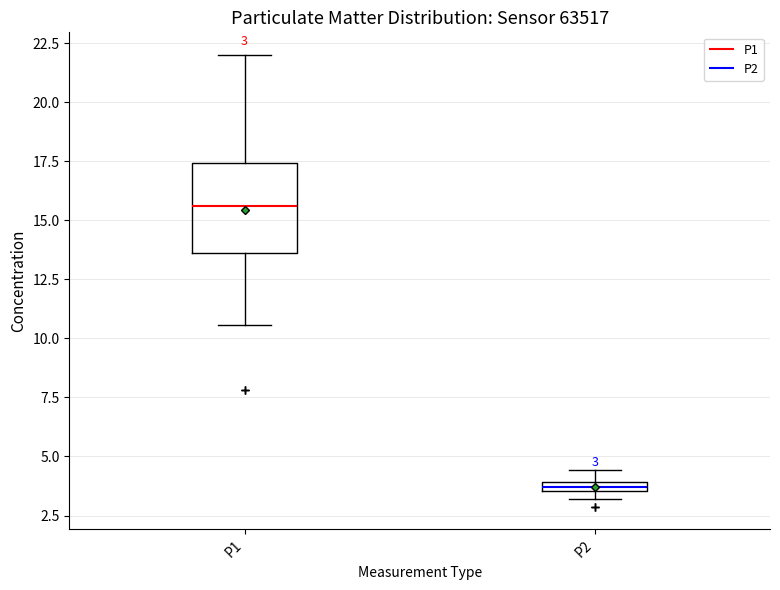

Which box's median line is the highest?

P1